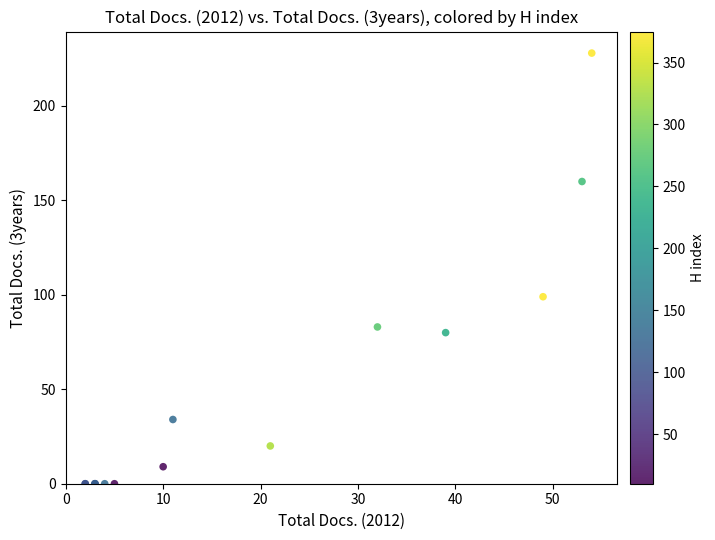

What Y value in the scatter plot is closest to 114?

99